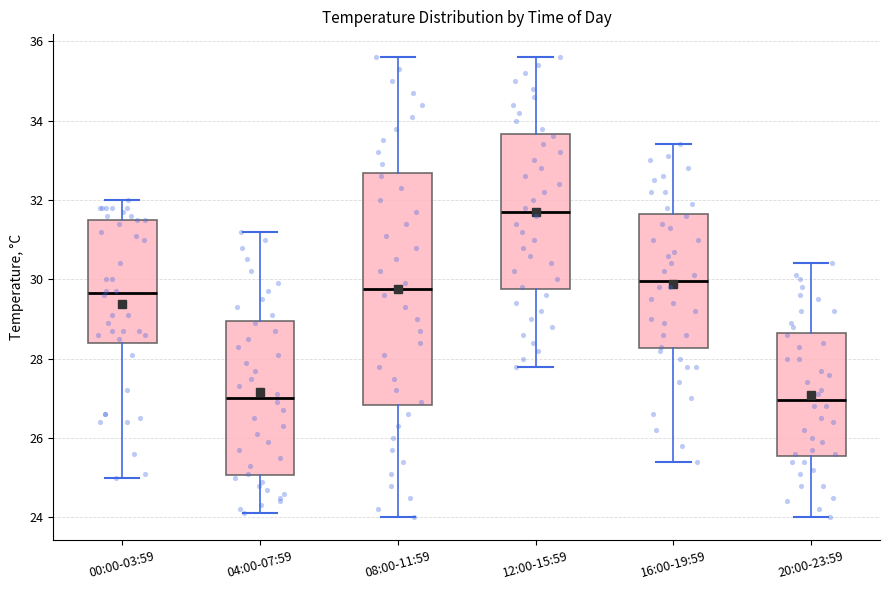

Where does the upper whisker of the box for 20:00-23:59 end on the y-axis? The values are not printed on the chart, so give them approximately, as read against the axis.

30.4